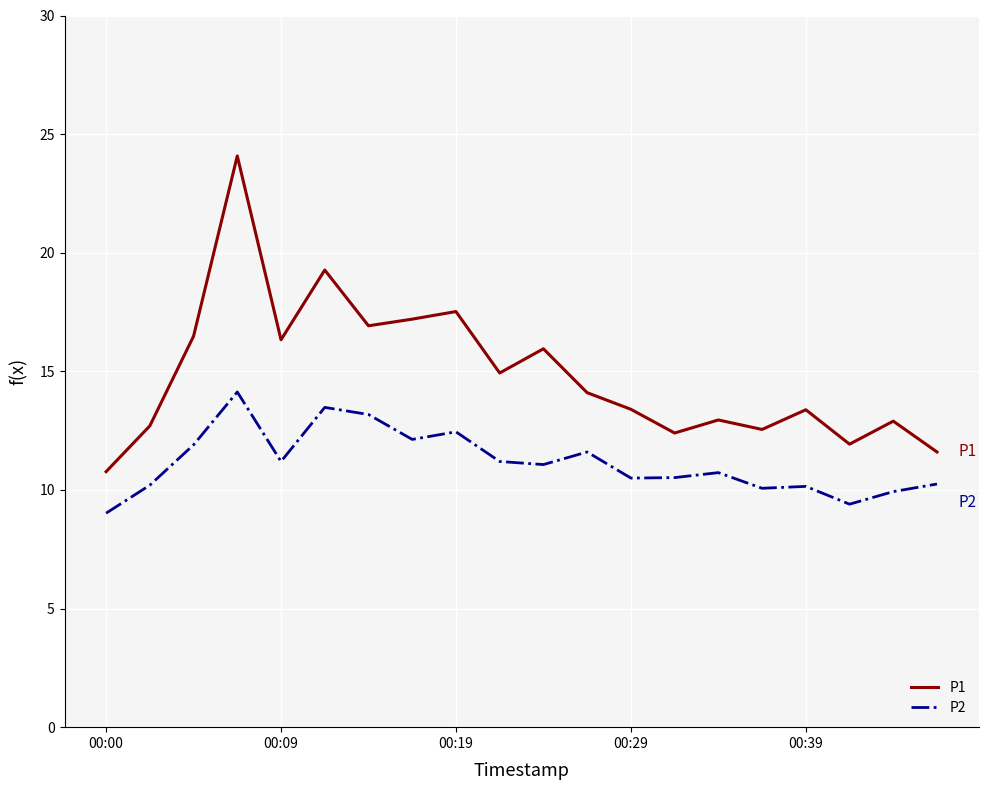

Which series has the largest range (max minus min)?

P1